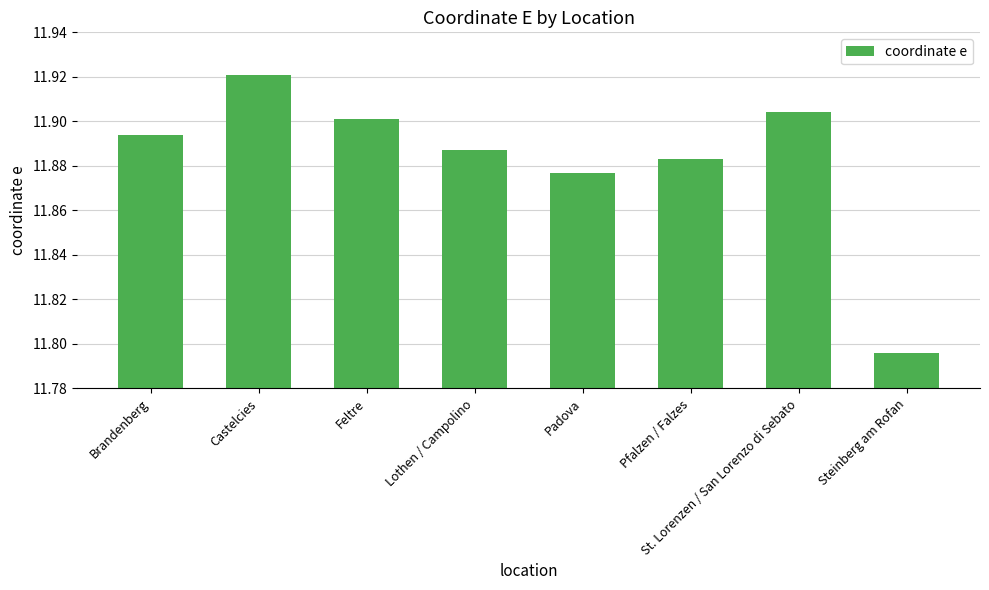

What is the sum of all values?

95.1